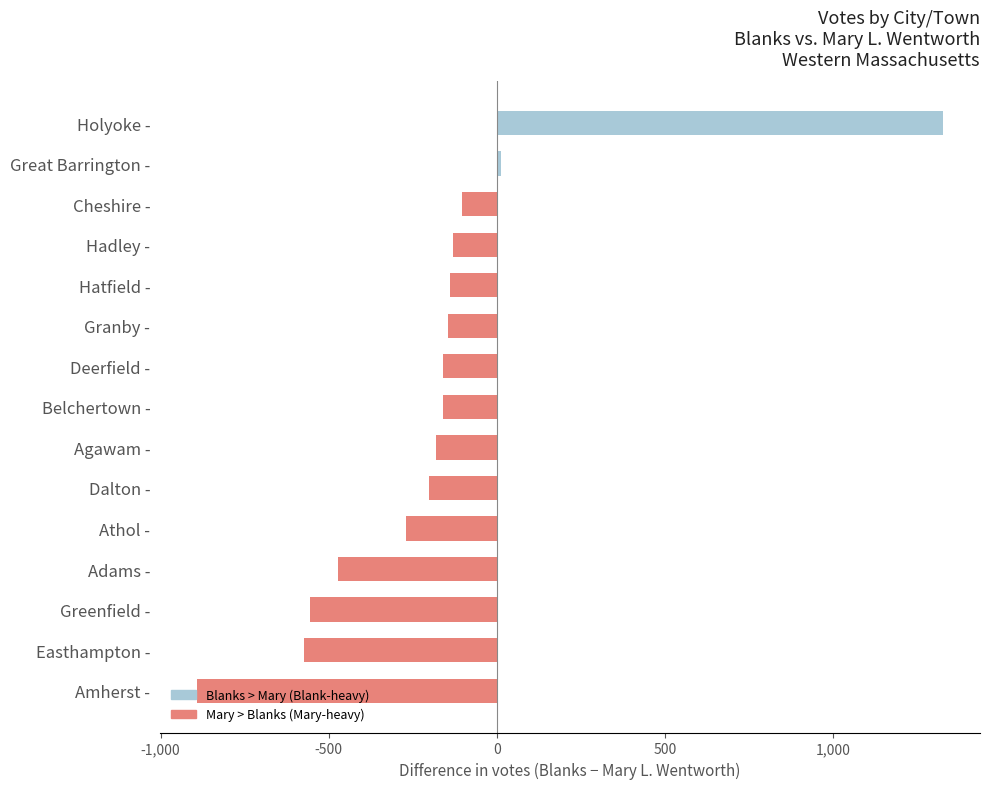

The chart shows a value of -103 at Cheshire -. True or false?

True